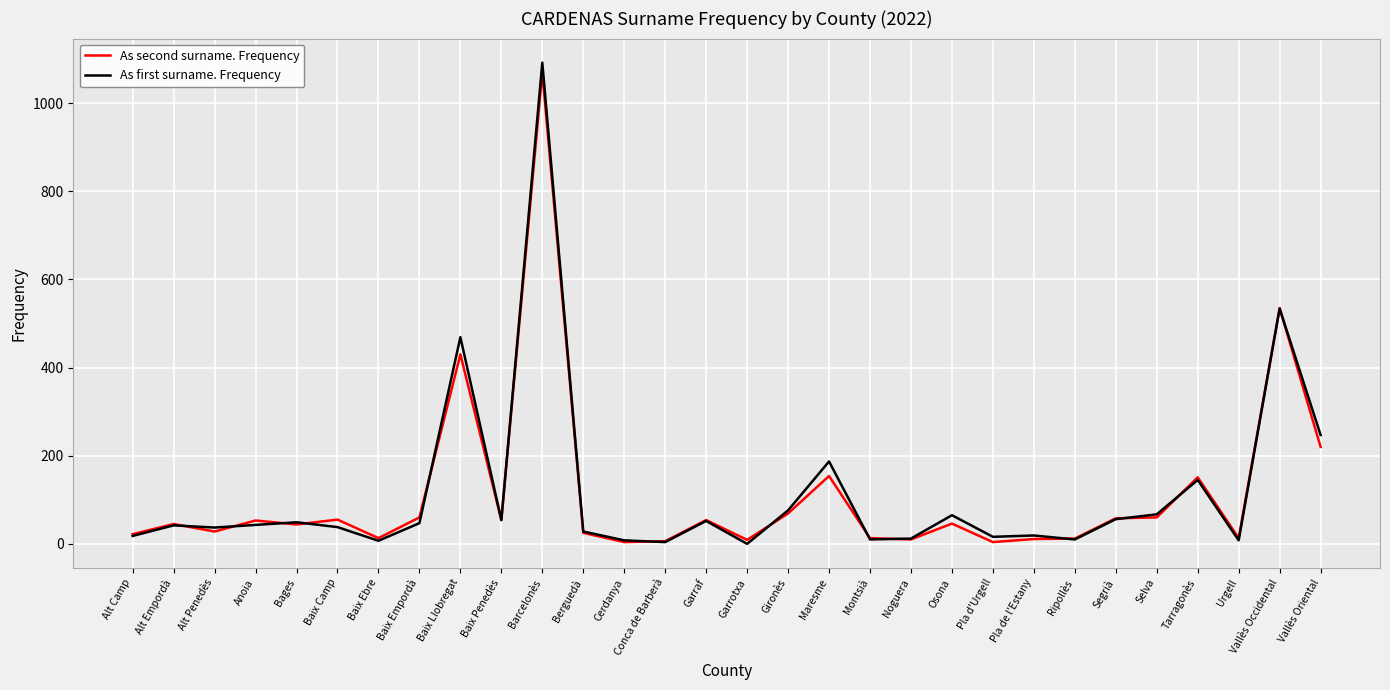

Between Alt Penedès and Baix Llobregat, which series saw the biggest shift?

As first surname. Frequency